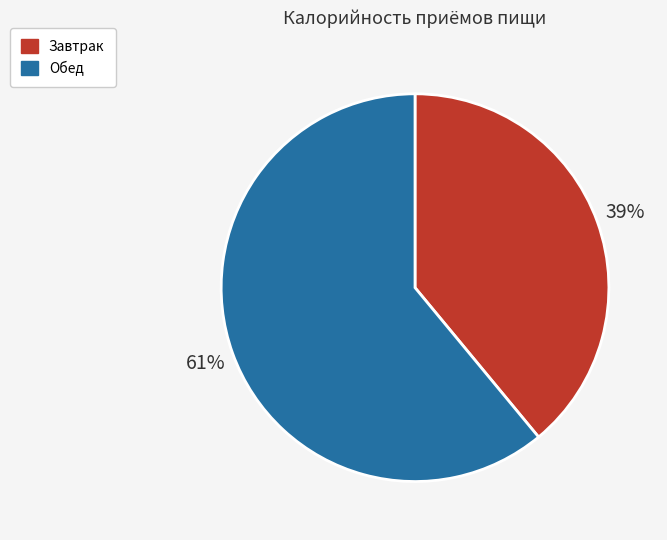

True or false: Обед accounts for 61% of the total.

True